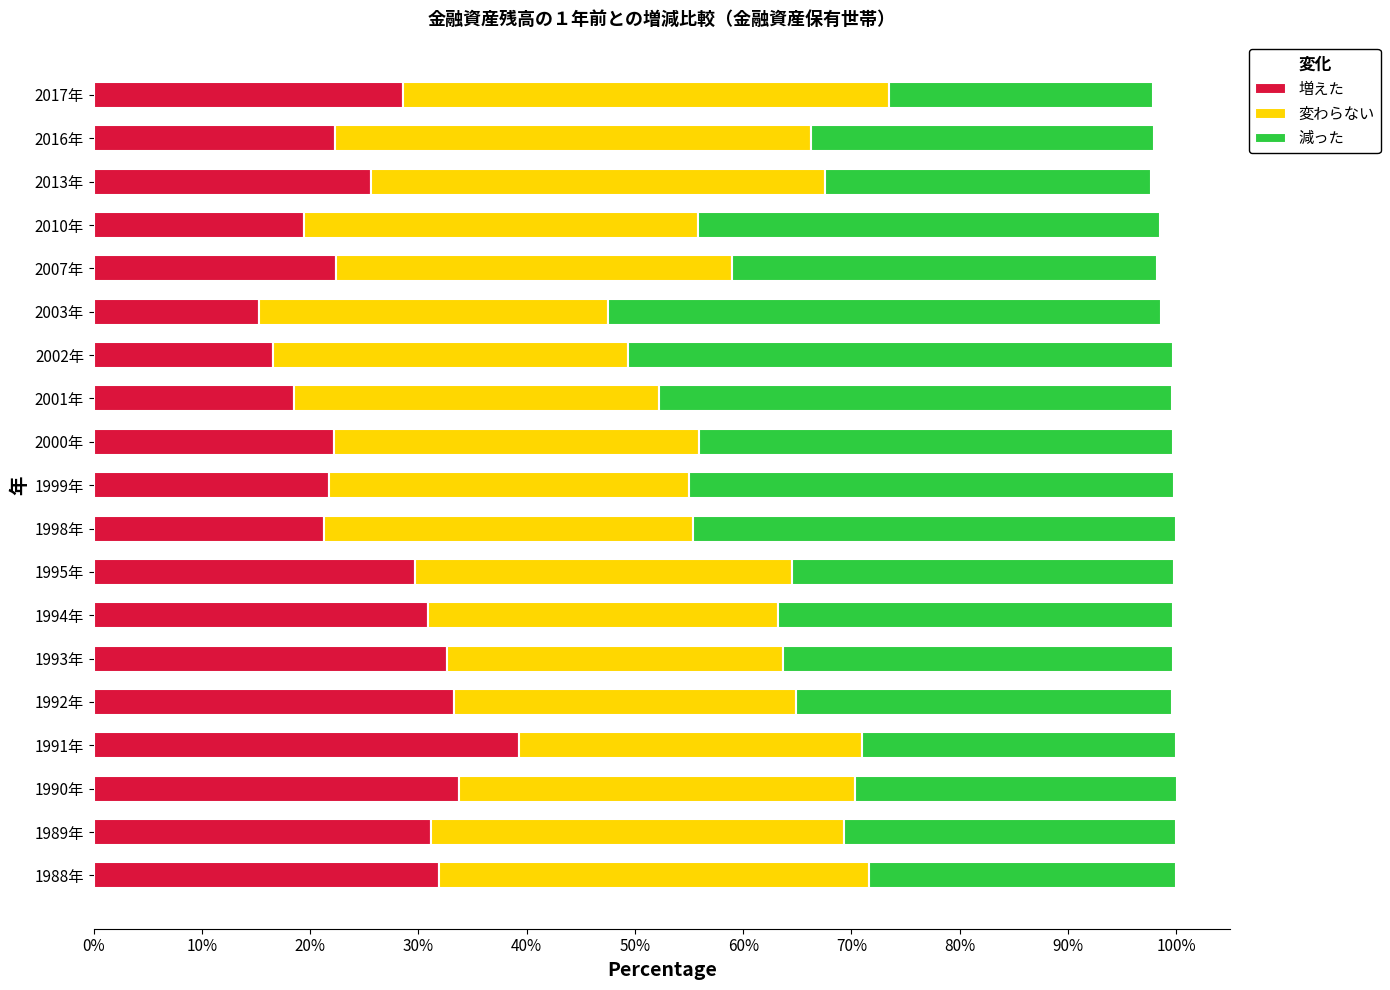

The value of 増えた at 1992年 is 33.3. True or false?

True